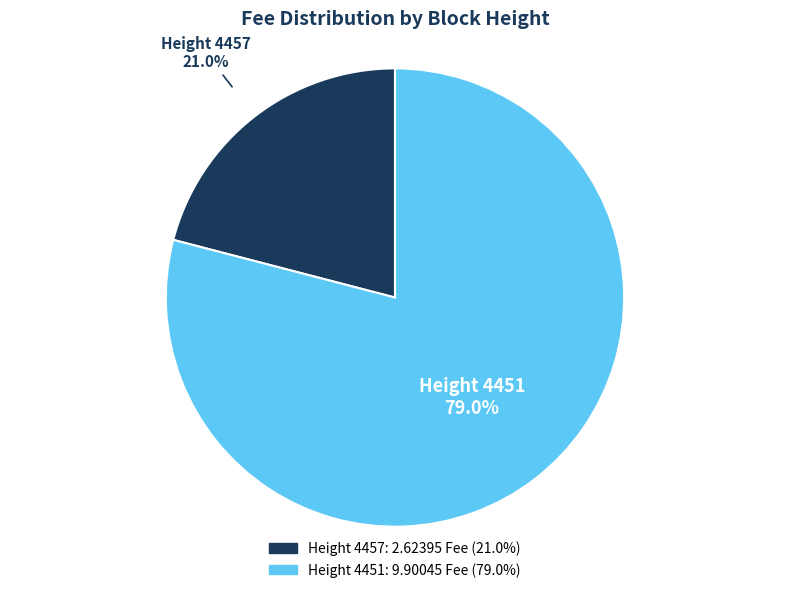

Which has a higher value, Height 4457 or Height 4451?

Height 4451